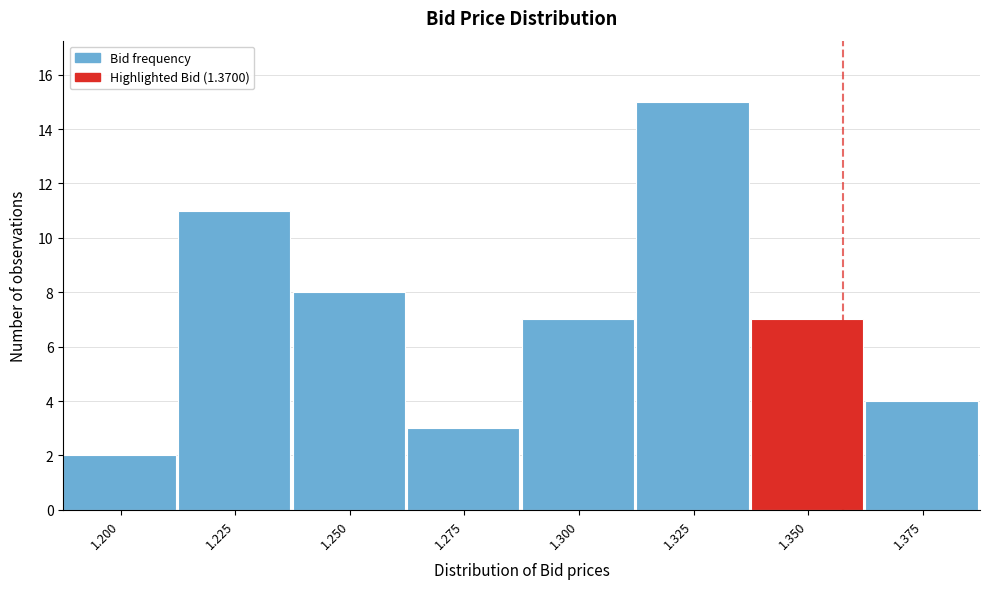

Reading right to left, transcribe all the data shown in this chart.

1.375=4	1.350=7	1.325=15	1.300=7	1.275=3	1.250=8	1.225=11	1.200=2